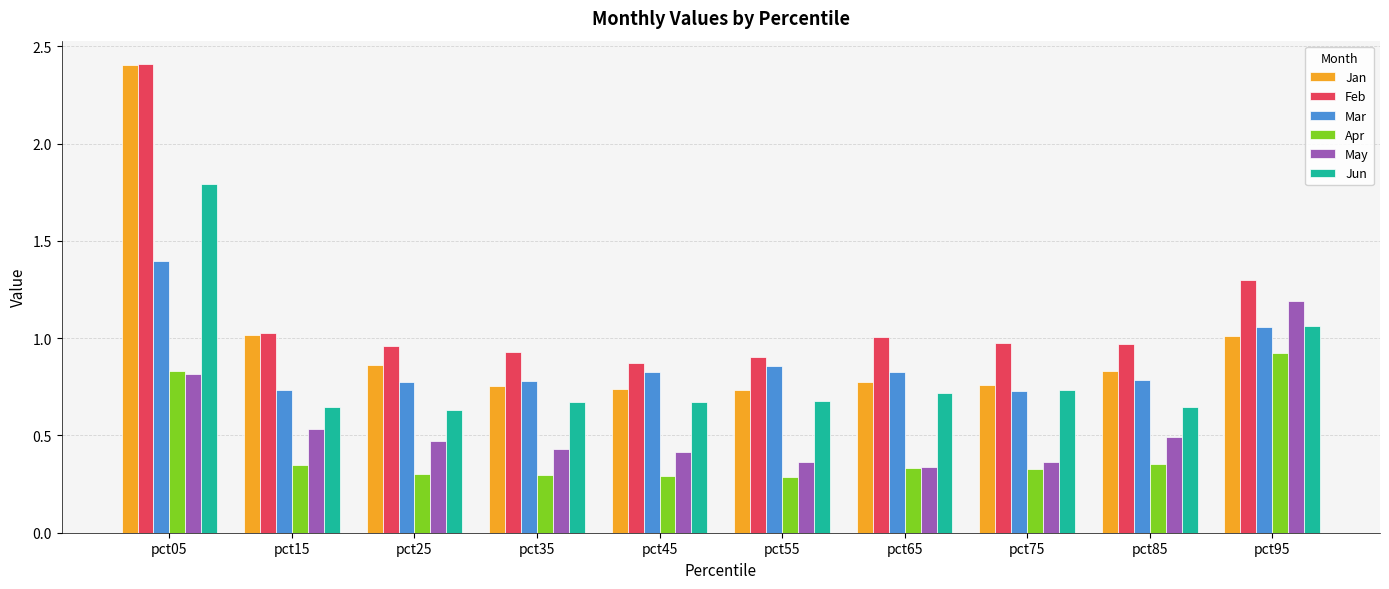

How many bars are there in total?

60